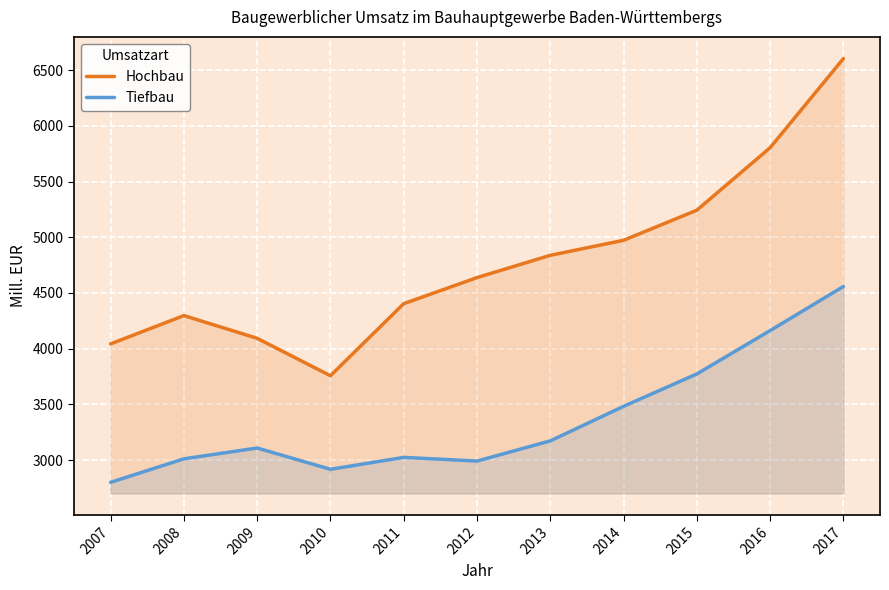

Which series has the largest range (max minus min)?

Hochbau